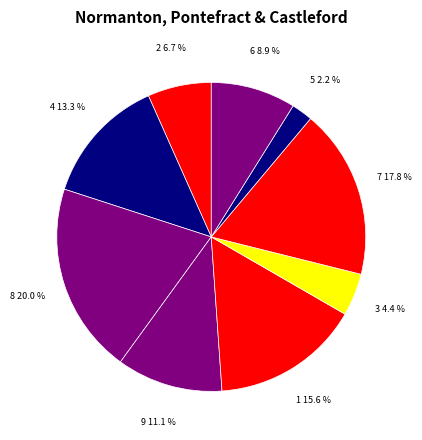

Rank the categories by value from lowest to highest.

5, 3, 2, 6, 9, 4, 1, 7, 8